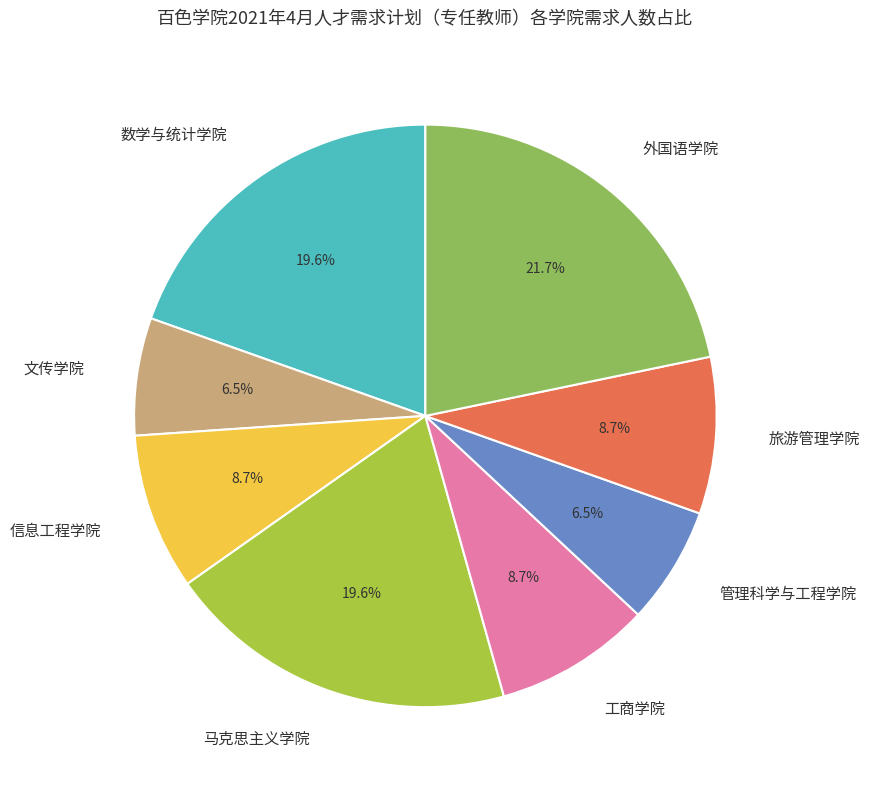

Approximately how many times larger is the value at 文传学院 compared to 数学与统计学院?

0.3